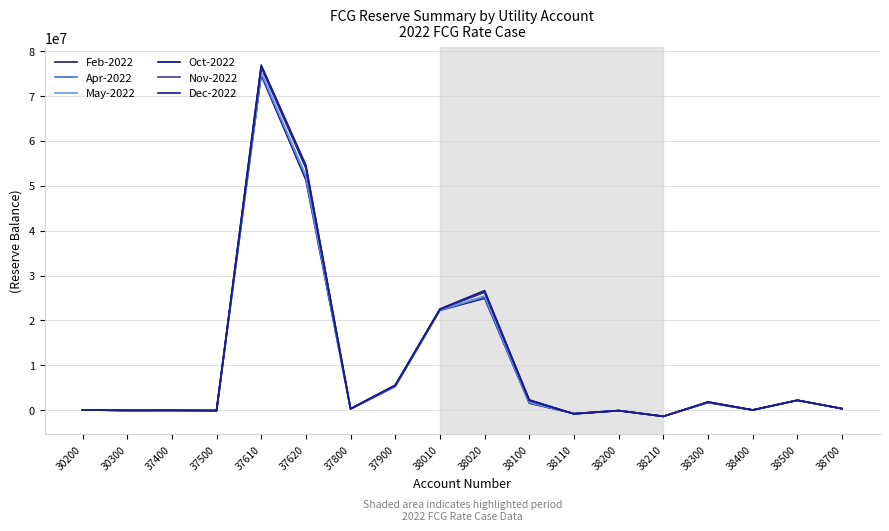

What is the difference between the second highest and minimum values in the Nov-2022 series?

55545229.5